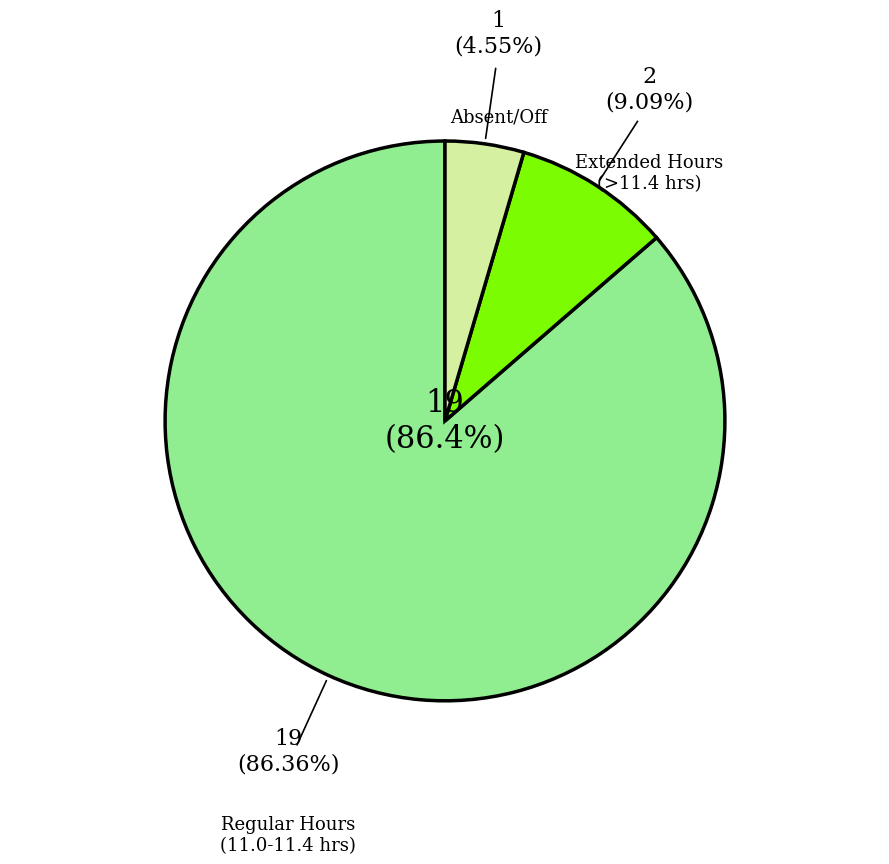

Is there a majority slice in this chart?

Yes